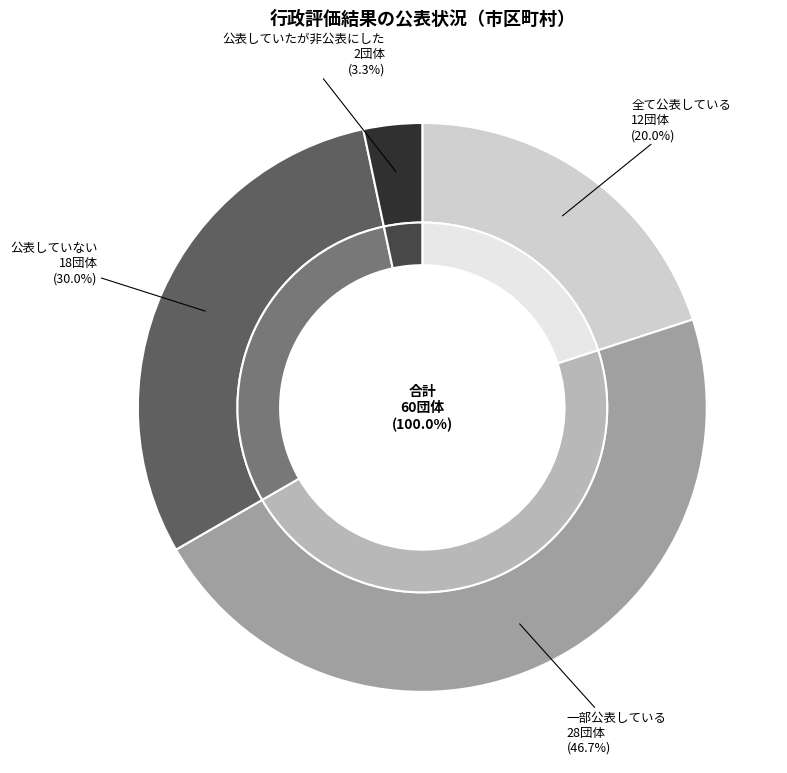

Which slice is the smallest?

公表していたが非公表にした